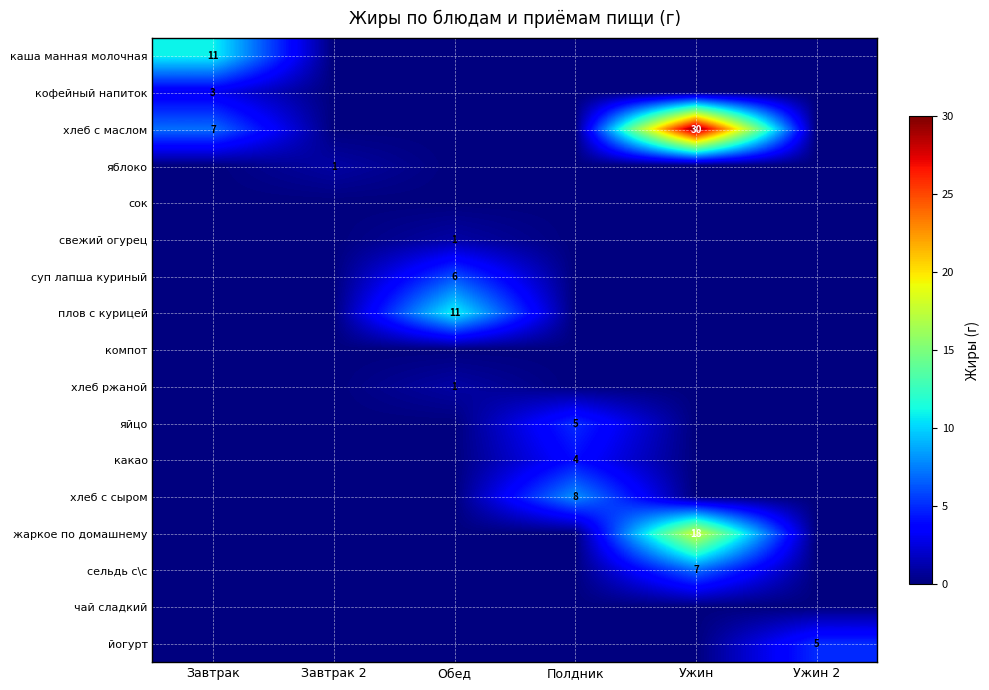

Is it true that суп лапша куриный equals 9 at Обед?

False